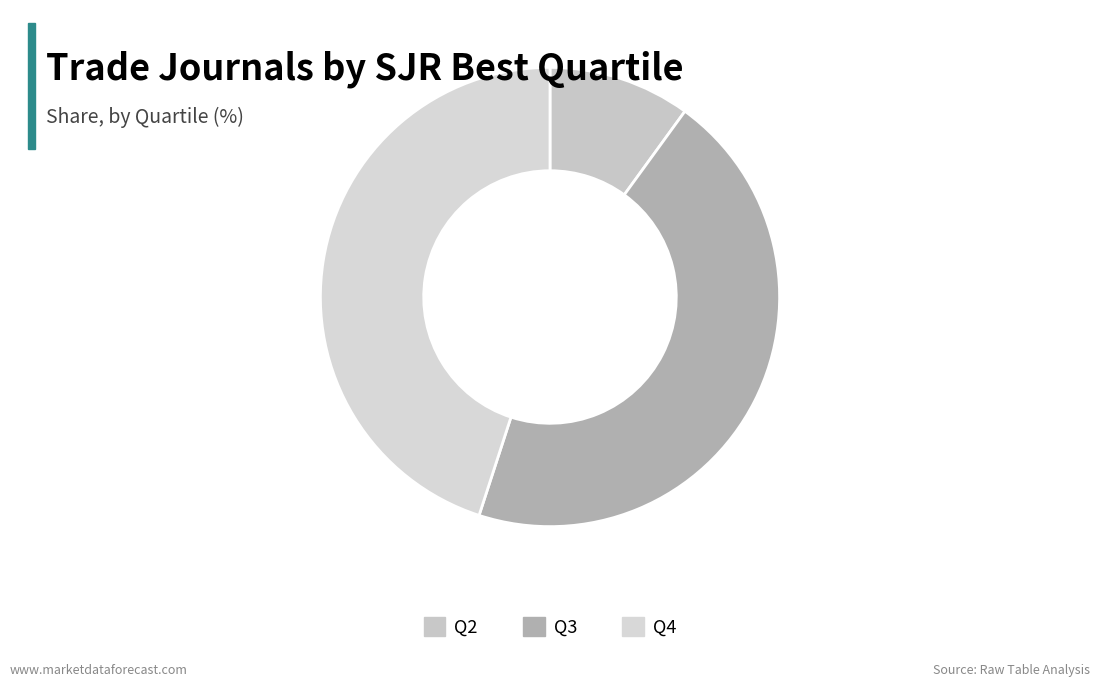

What is the largest slice in the pie chart?

Q3